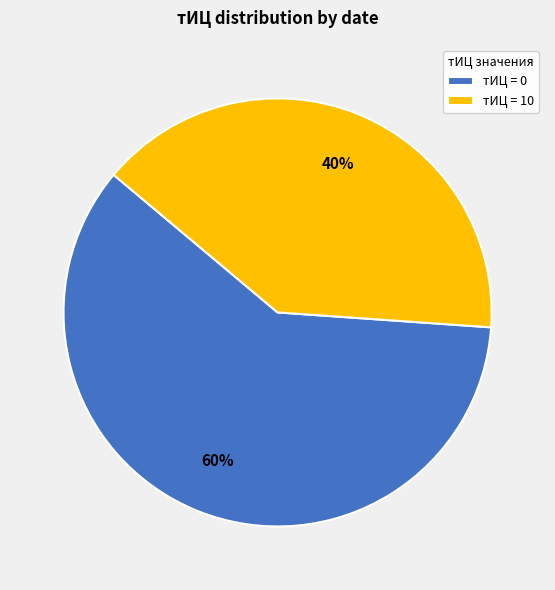

How many segments does this pie chart have?

2